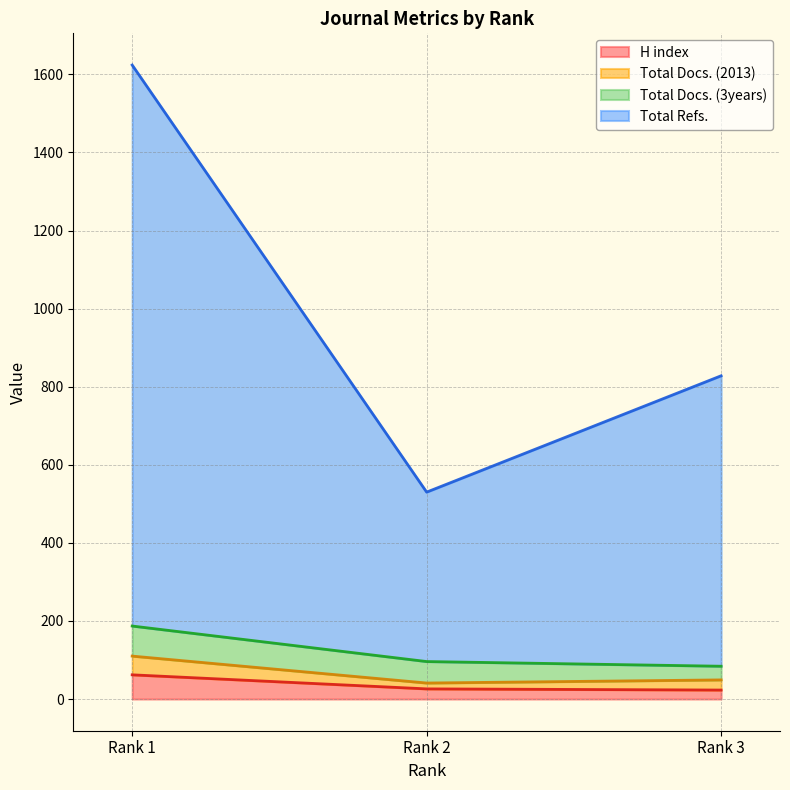

What value does the H index series have at Rank 2?

26